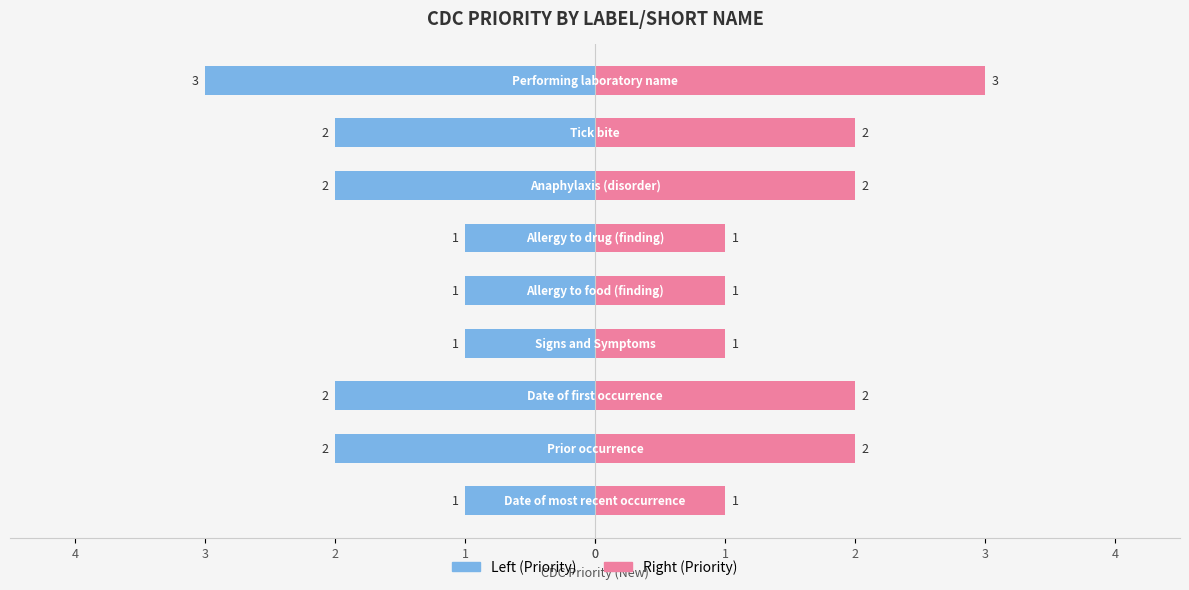

What is the value of the 1st bar from the left?

1